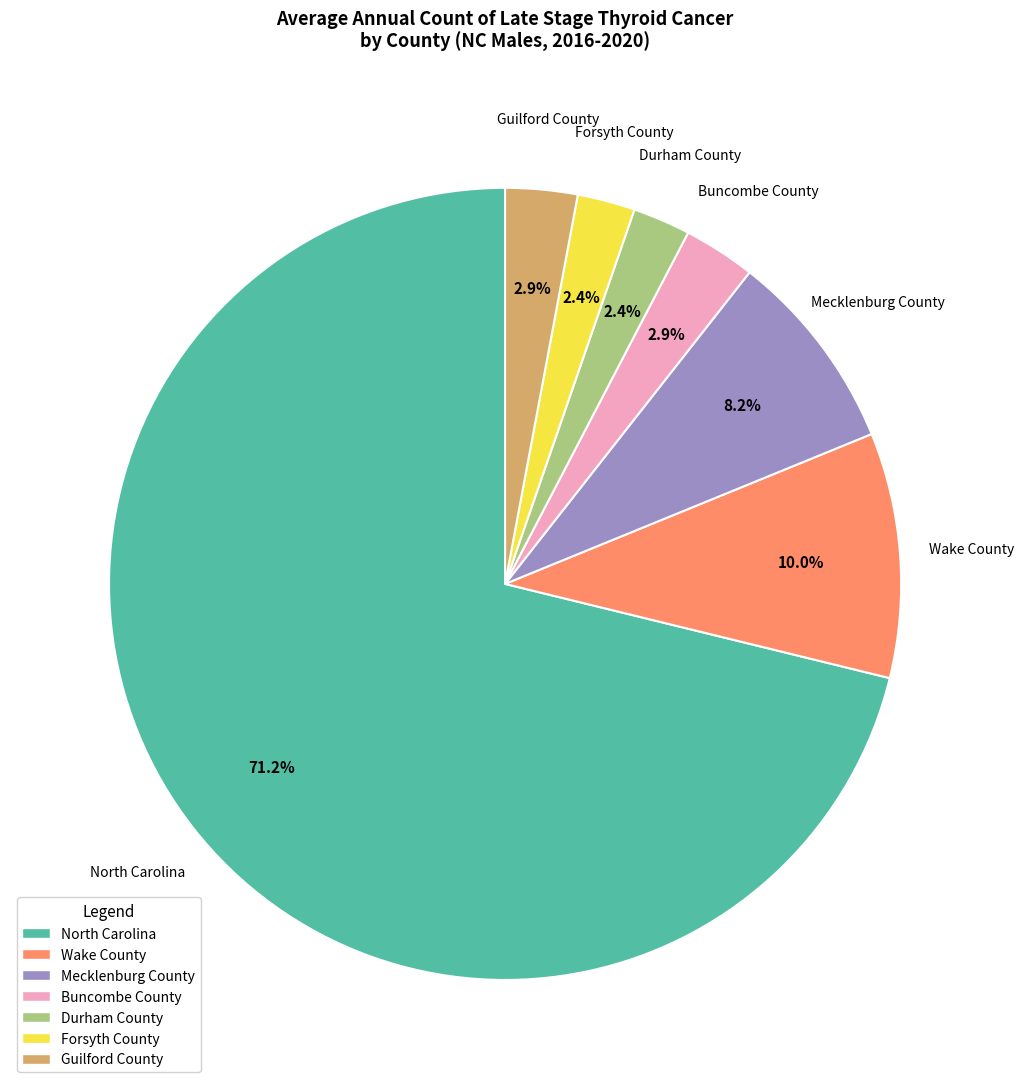

What percentage is the Mecklenburg County slice, to the nearest percent?

8%